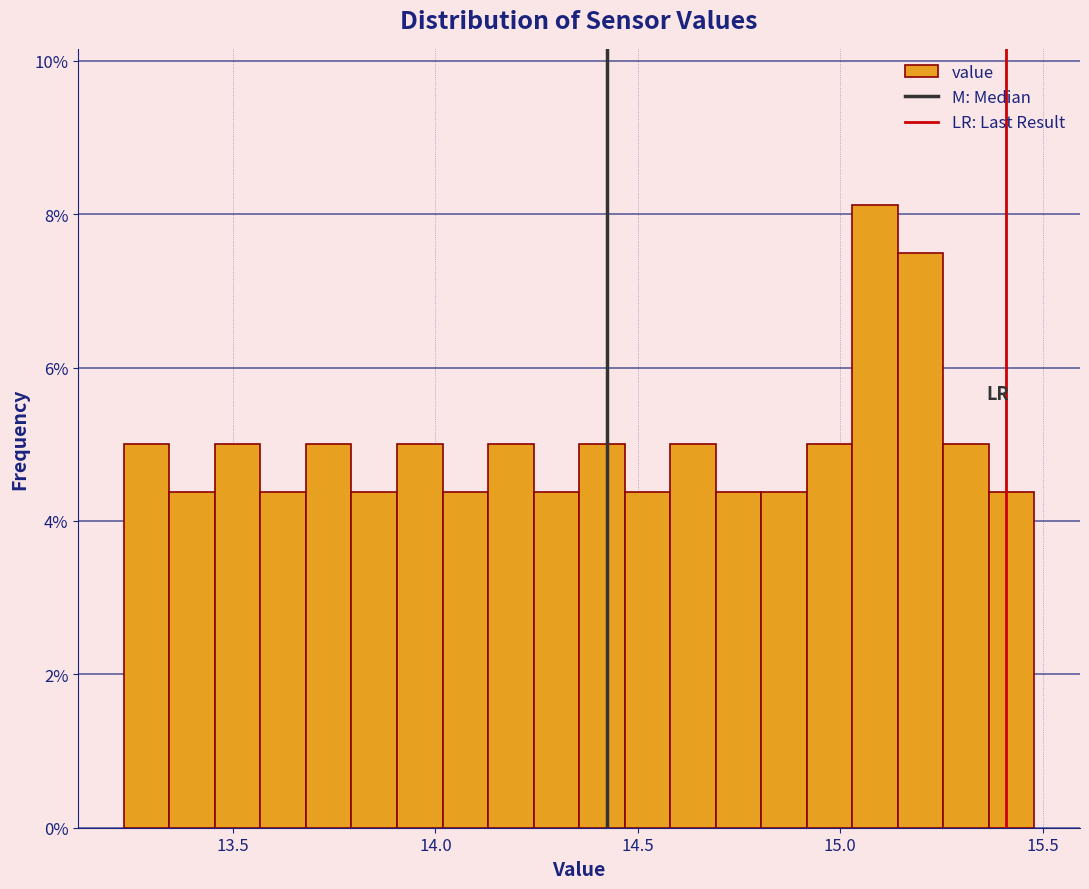

Read against the x-axis, roughly where is the centre of the tallest bar?

15.10